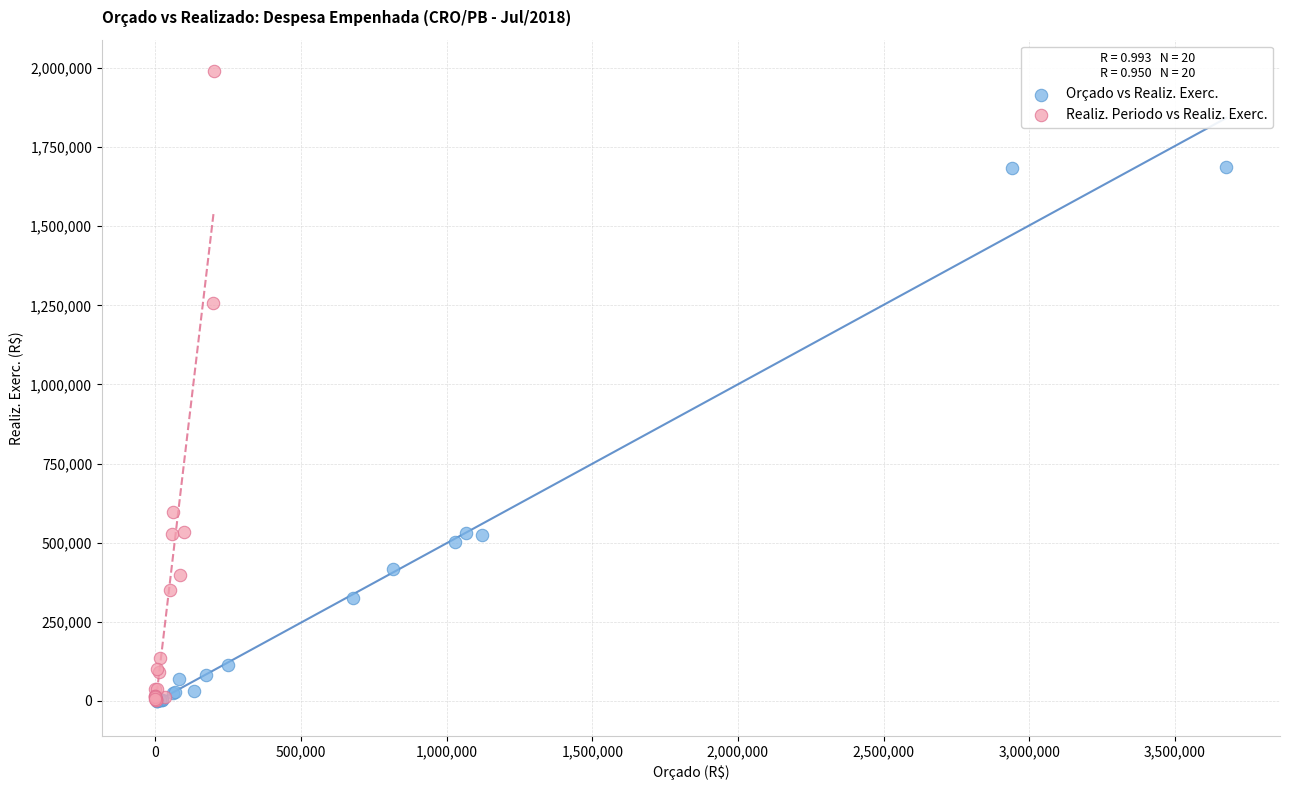

Which series reaches the maximum Y coordinate?

Realiz. Periodo vs Realiz. Exerc.